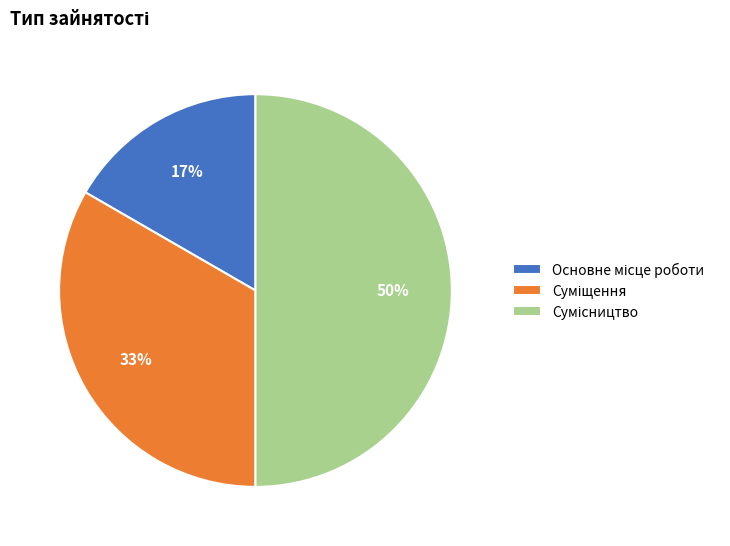

To the nearest percent, what is the difference between the largest and smallest slice percentages?

33%